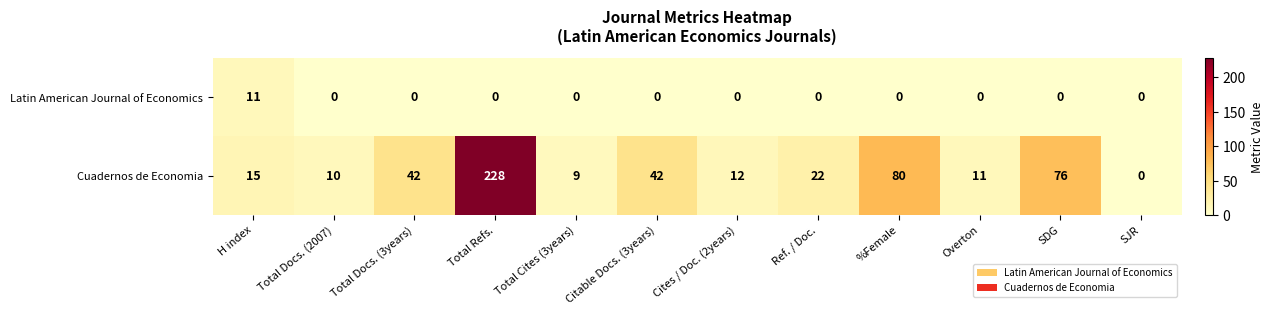

At which category is the sum across all series the highest?

Total Refs.